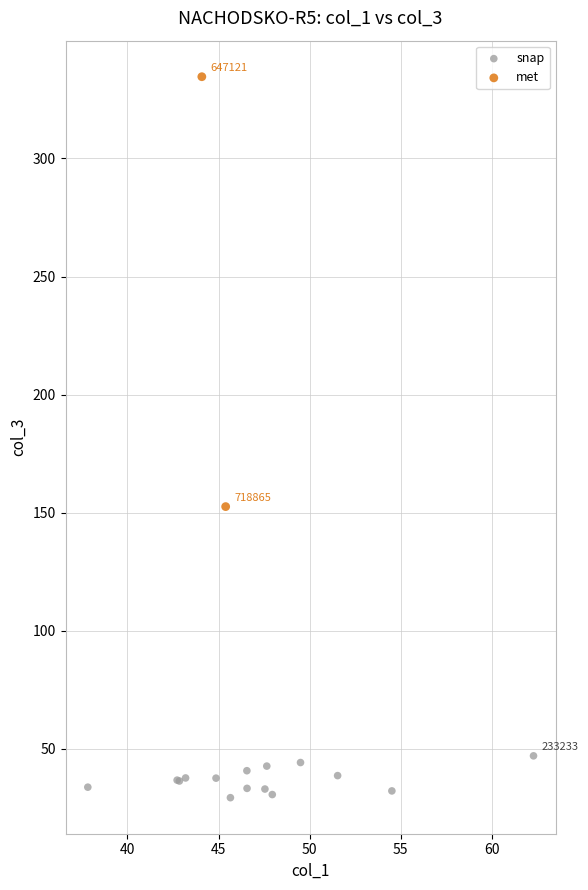

Which series reaches the maximum Y coordinate?

met